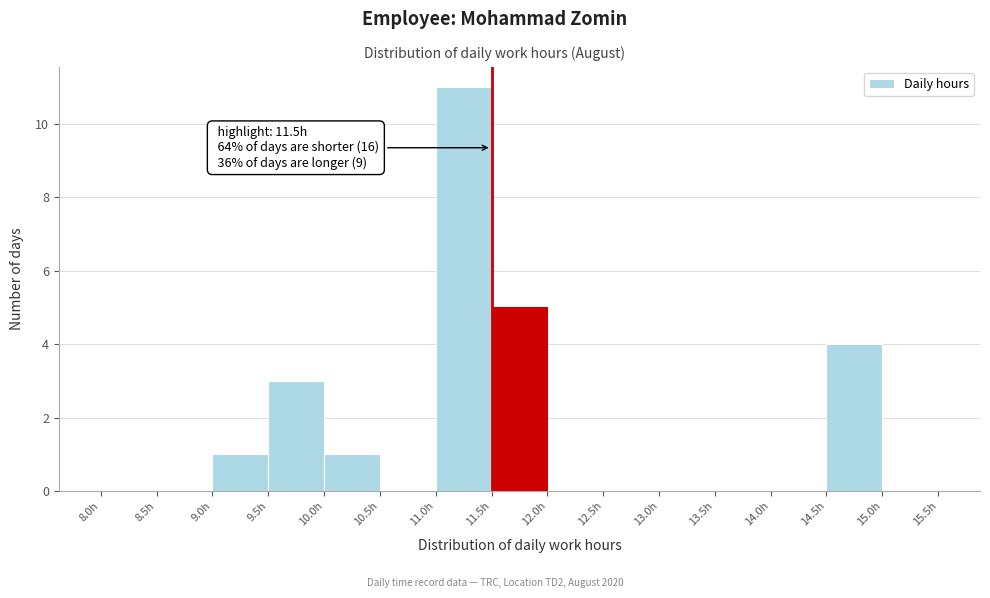

Over which range of the x-axis is the bar tallest?

11.0 to 11.5